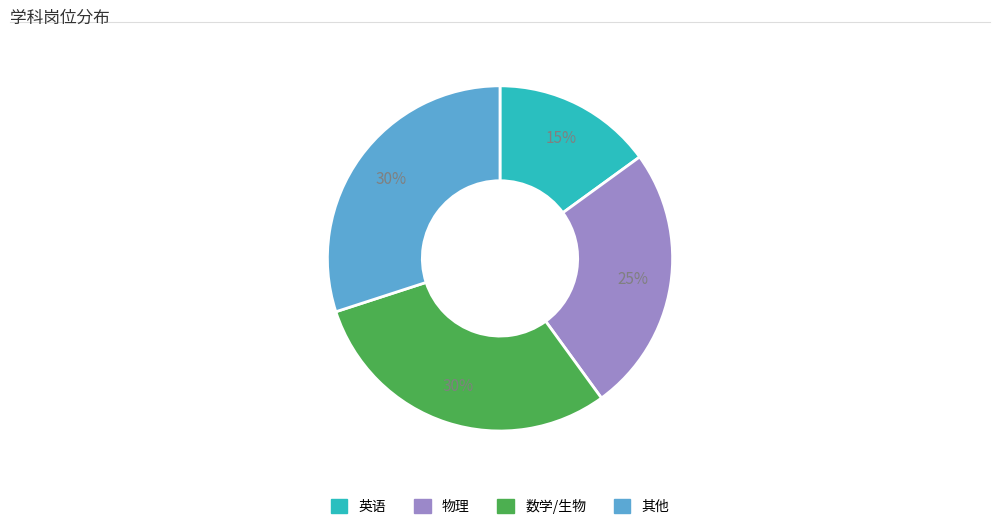

Which category has the smallest portion of the pie?

英语